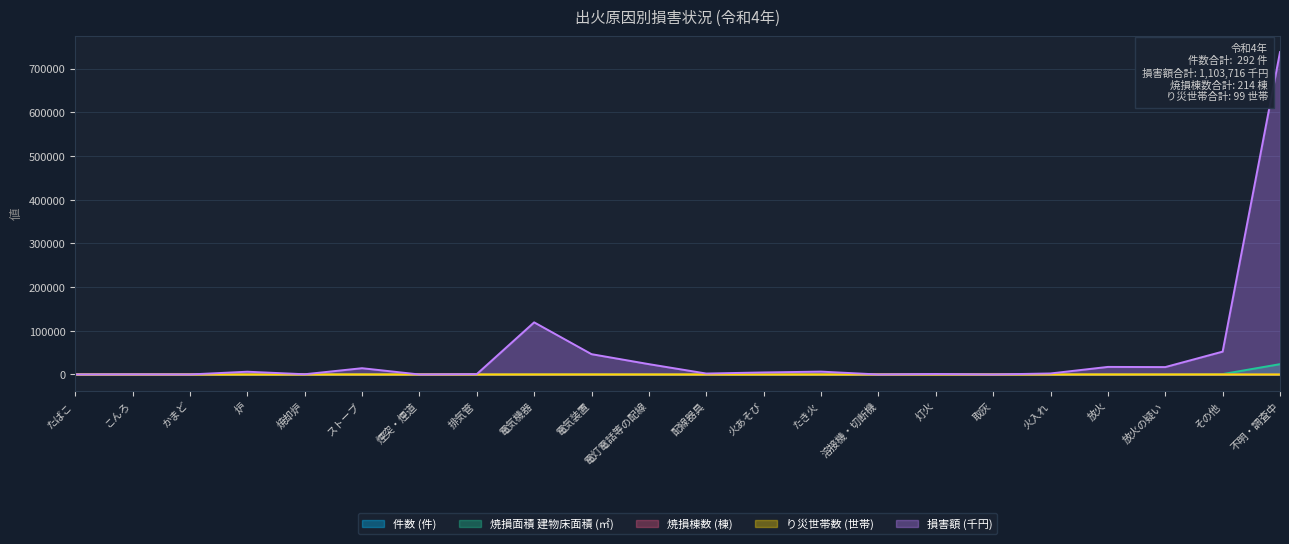

Which series has the largest range (max minus min)?

損害額 (千円)